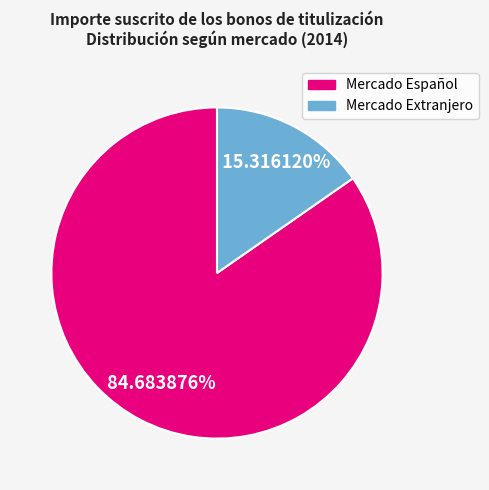

How many slices are in this pie chart?

2